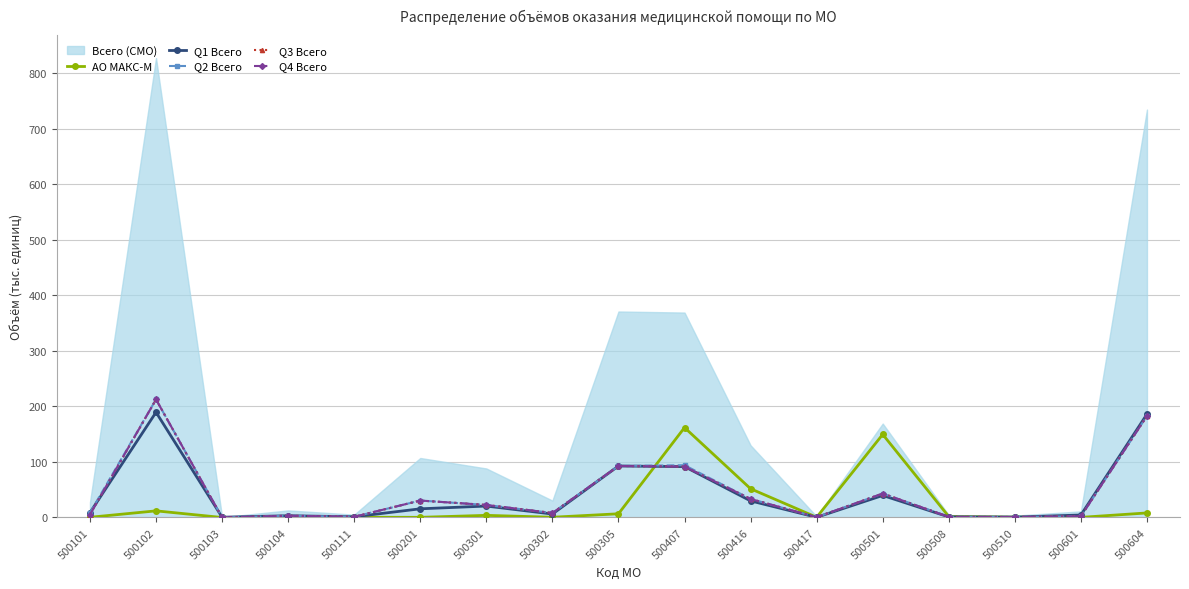

At which category is the sum across all series the highest?

500102